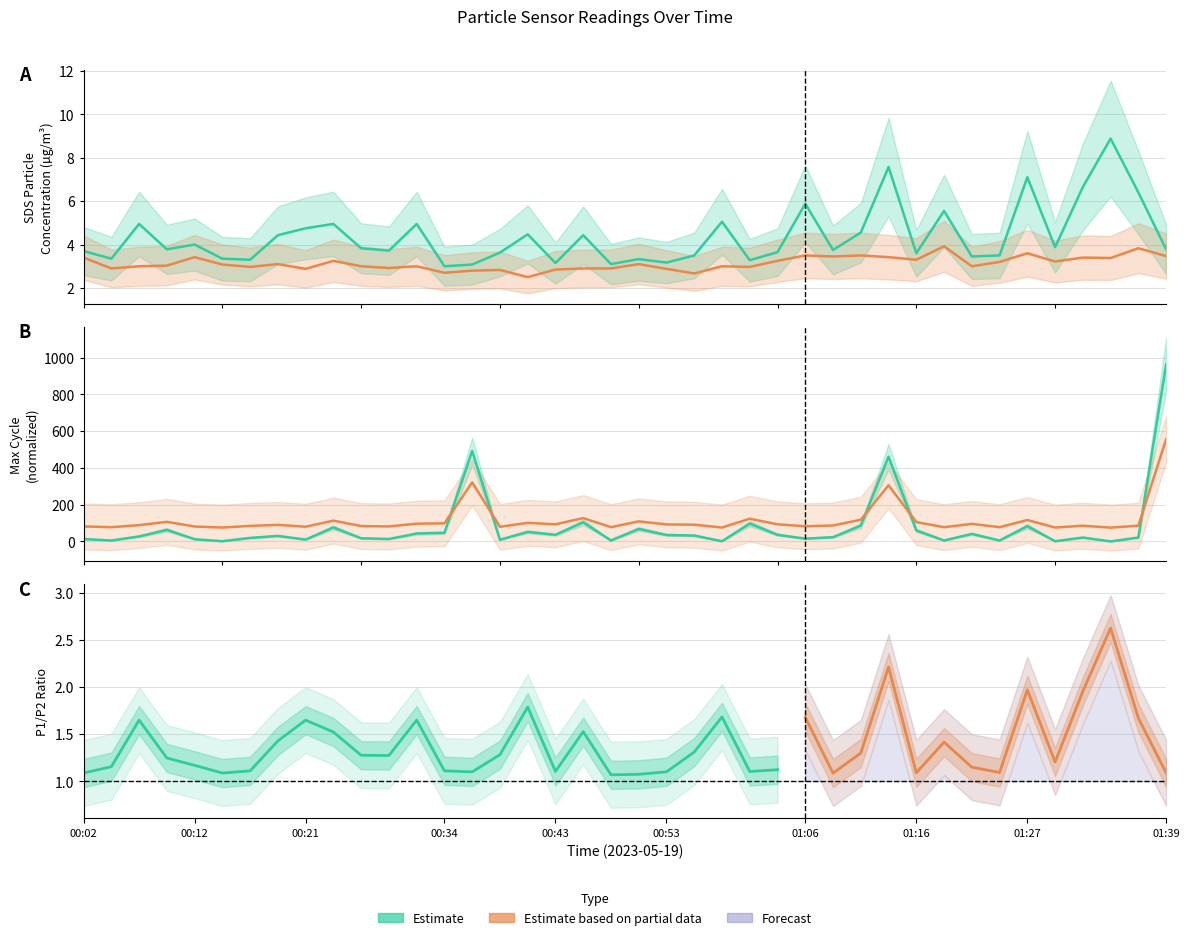

Where do SDS_P1 and Max_cycle first cross each other?

00:43 and 00:53